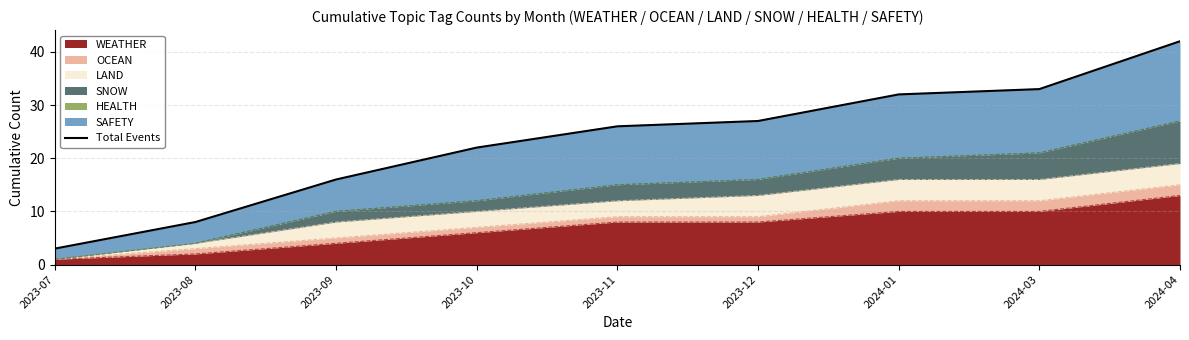

How many lines are shown in the chart?

1